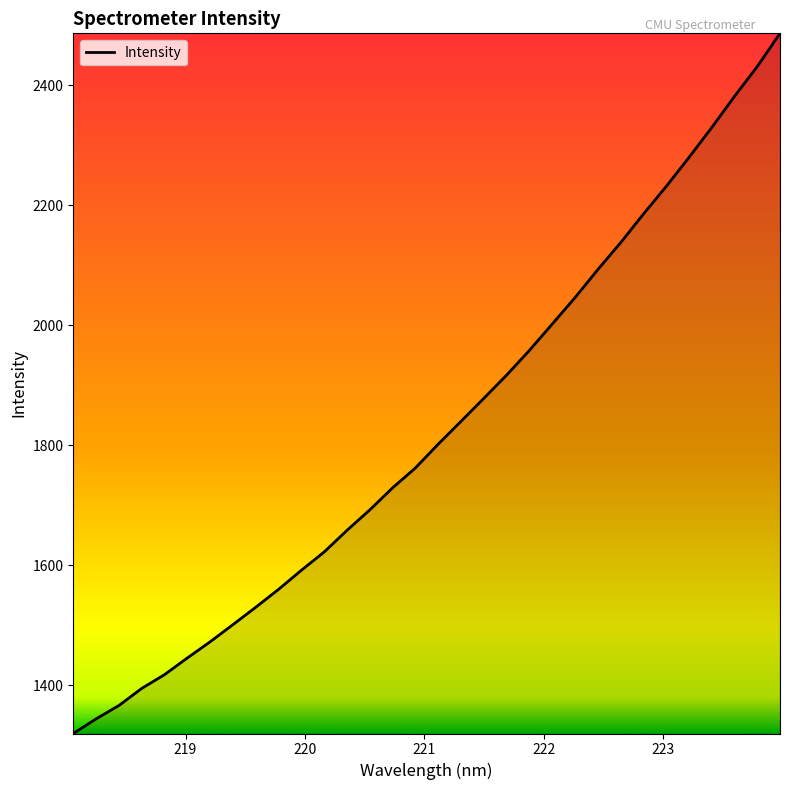

What is the difference between the maximum and minimum values?

1167.2